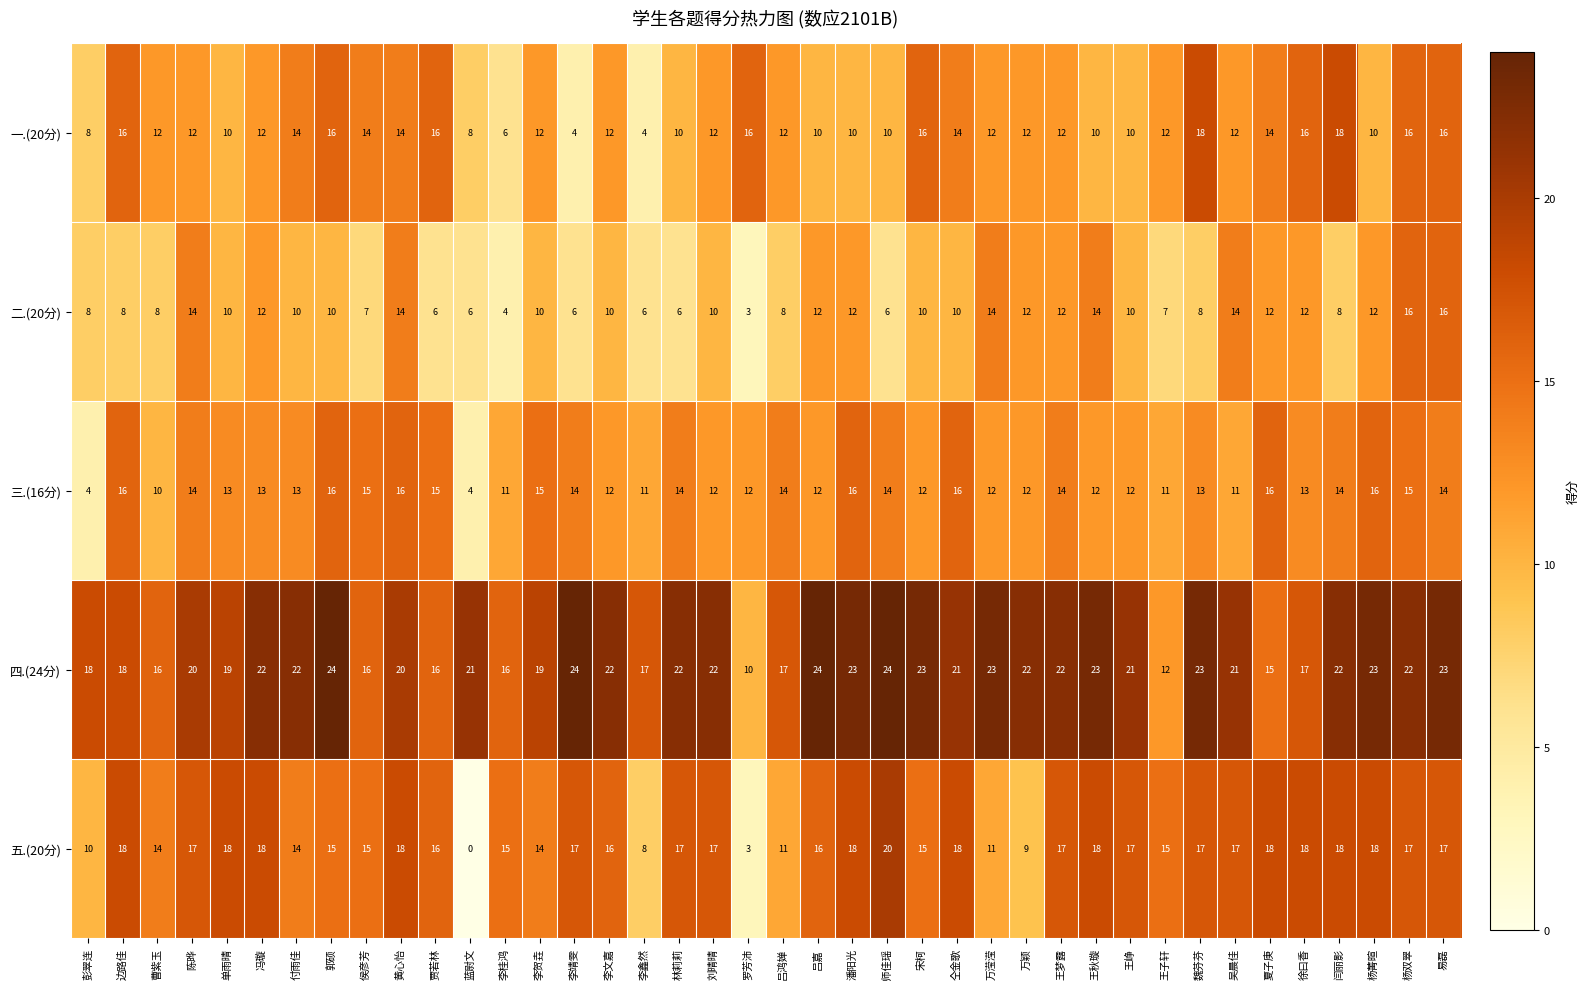

Count the 一.(20分) values in the range 10 to 16.

33